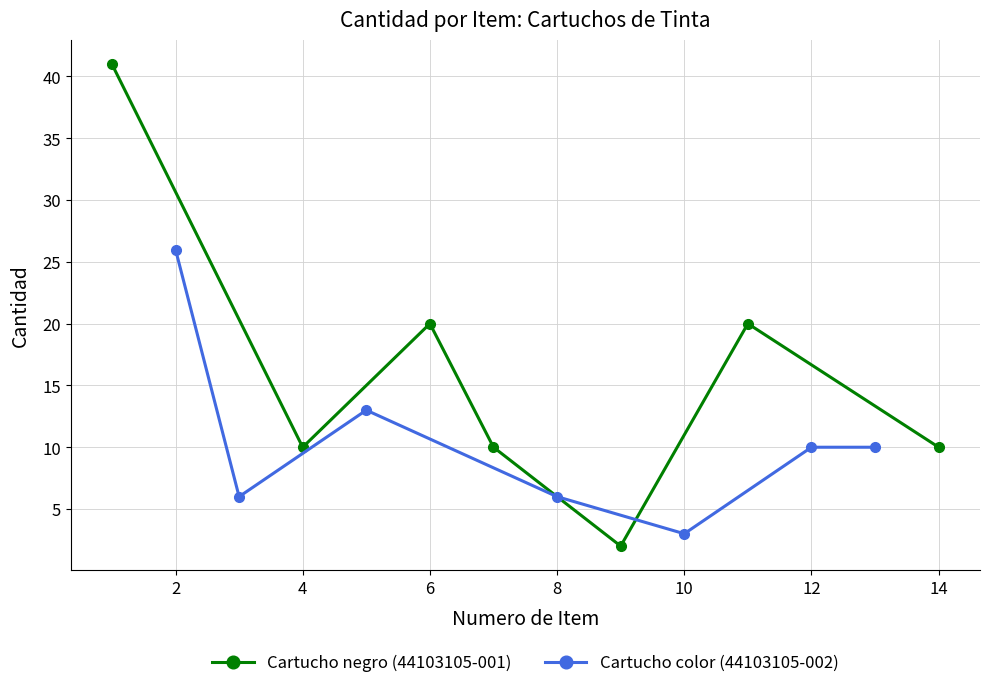

Where is the first local maximum for Cartucho negro (44103105-001)?

6